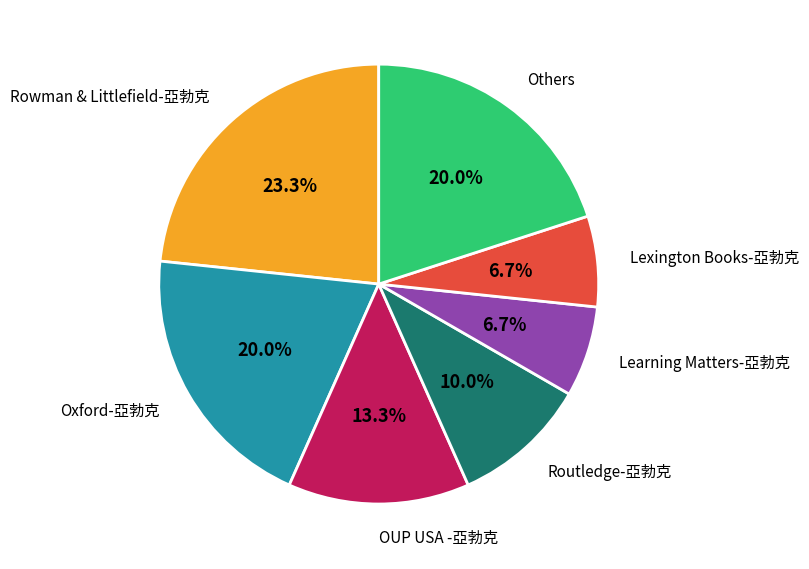

Does any single category account for the majority?

No